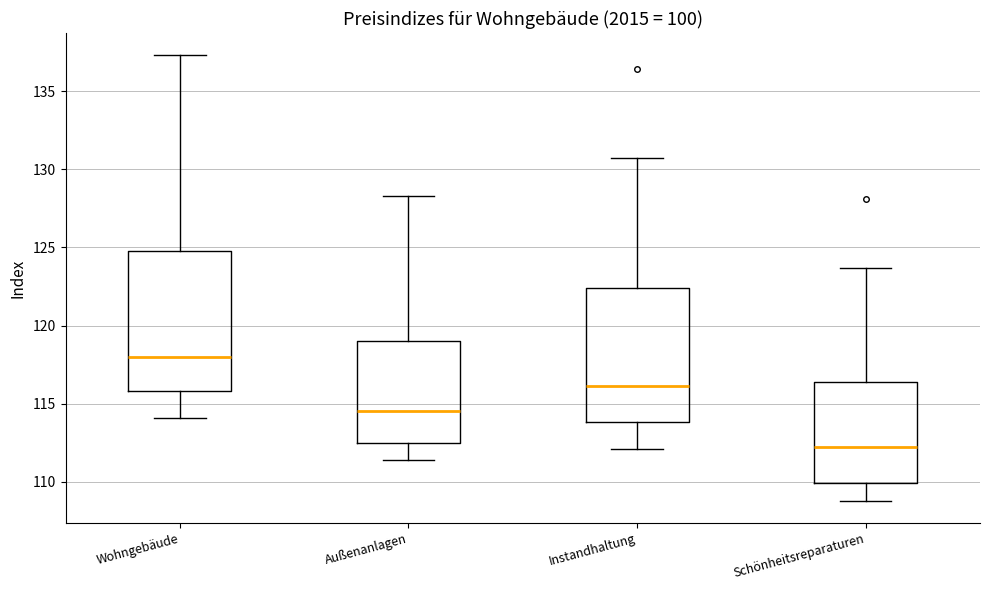

Which box has the highest median line?

Wohngebäude